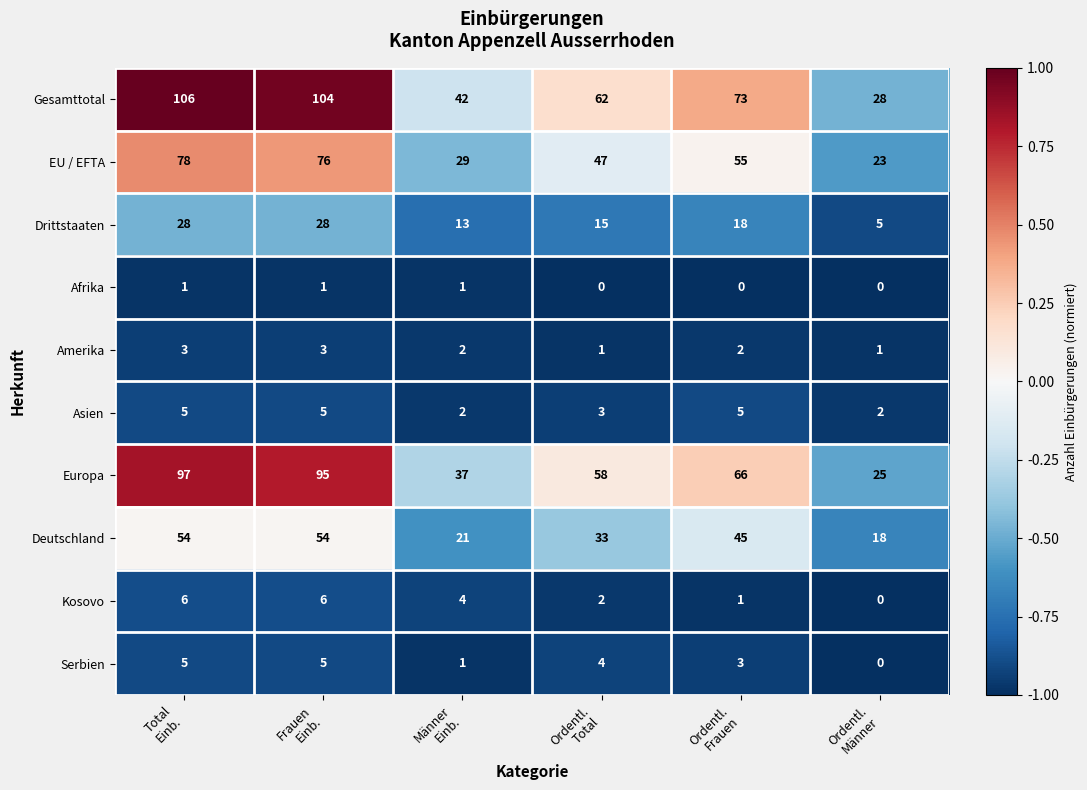

What is the difference between the second highest and minimum values in the EU / EFTA series?

53